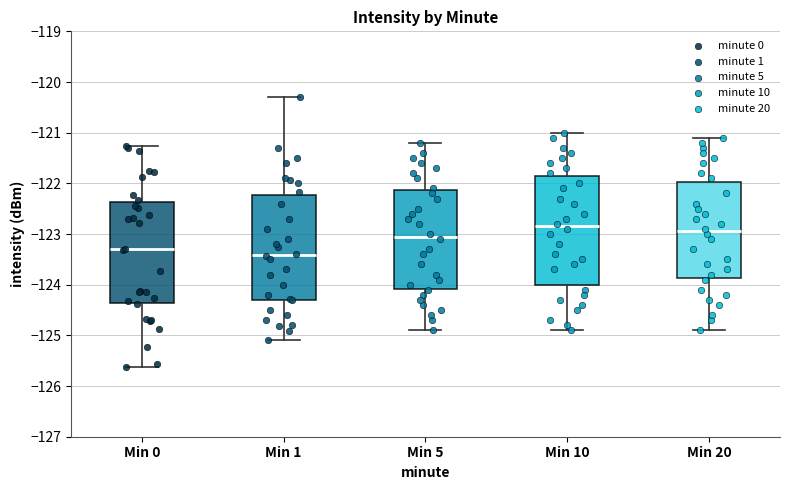

Reading left to right, read every box against the y-axis: the position of its median line, the range the box covers, and the ends of its whiskers. The values are not printed on the chart, so give them approximately, as read against the axis.

Min 0: median -123.3, box -124.4 to -122.4, whiskers -125.6 to -121.3
Min 1: median -123.4, box -124.3 to -122.2, whiskers -125.1 to -120.3
Min 5: median -123.0, box -124.1 to -122.1, whiskers -124.9 to -121.2
Min 10: median -122.8, box -124.0 to -121.8, whiskers -124.9 to -121.0
Min 20: median -122.9, box -123.9 to -122.0, whiskers -124.9 to -121.1